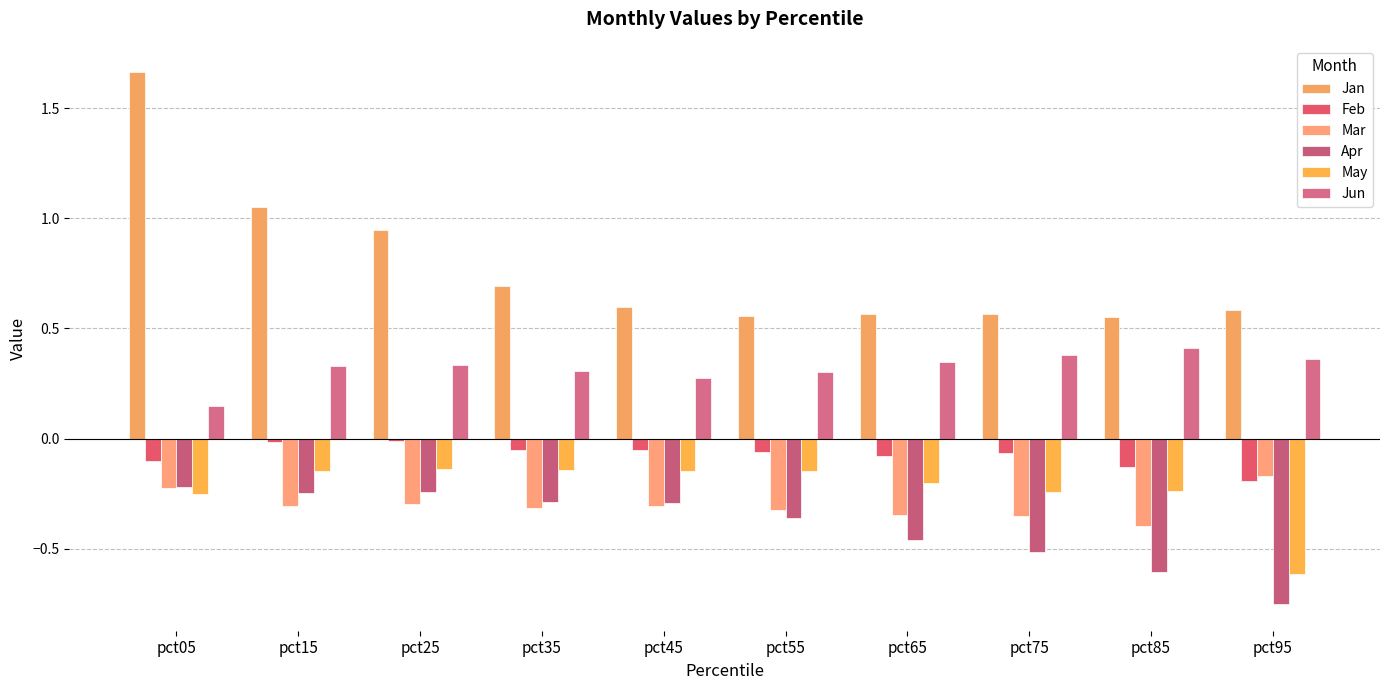

What are all the series names shown in the legend?

Jan, Feb, Mar, Apr, May, Jun